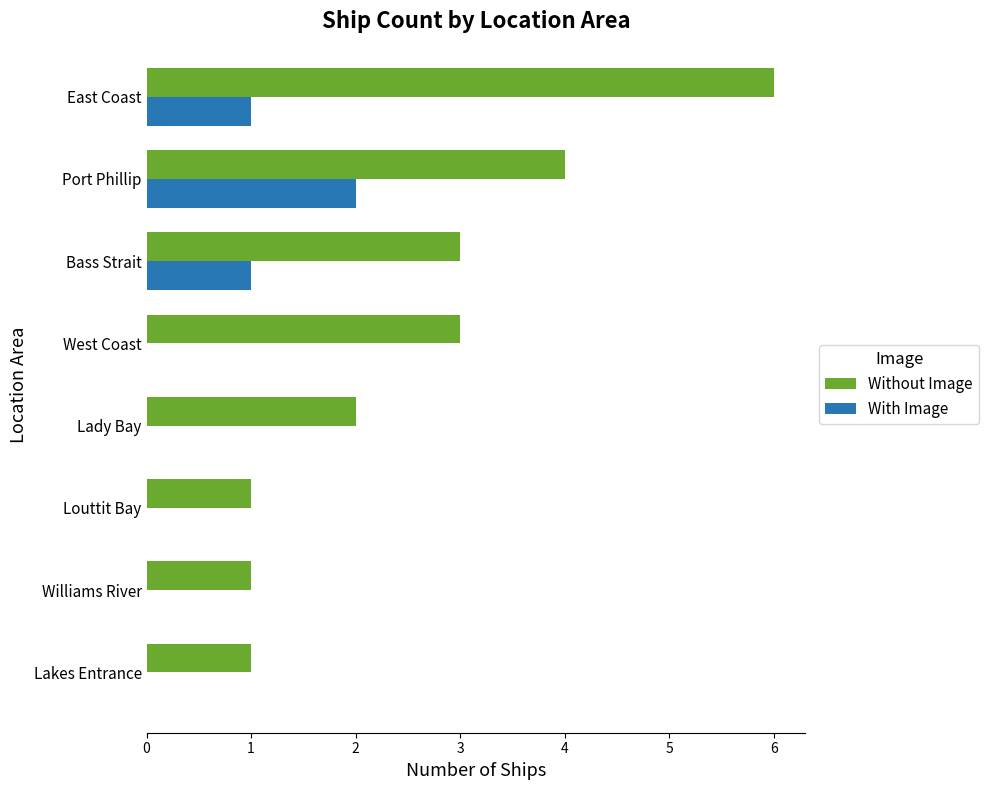

Is it true that With Image equals 1 at East Coast?

True